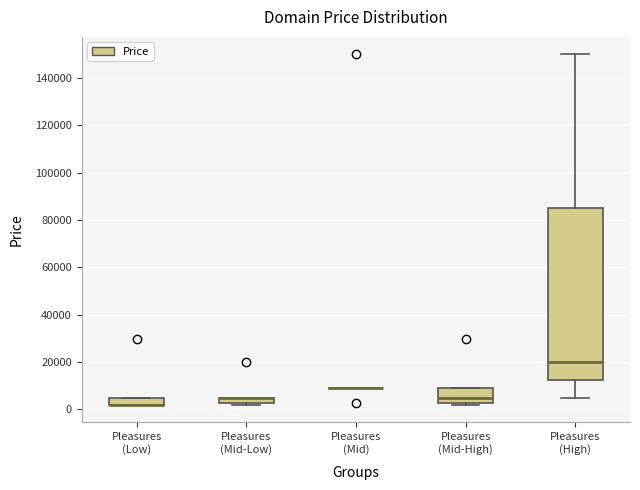

Where is the lower edge of the box for Pleasures (Low) on the y-axis? The values are not printed on the chart, so give them approximately, as read against the axis.

2000